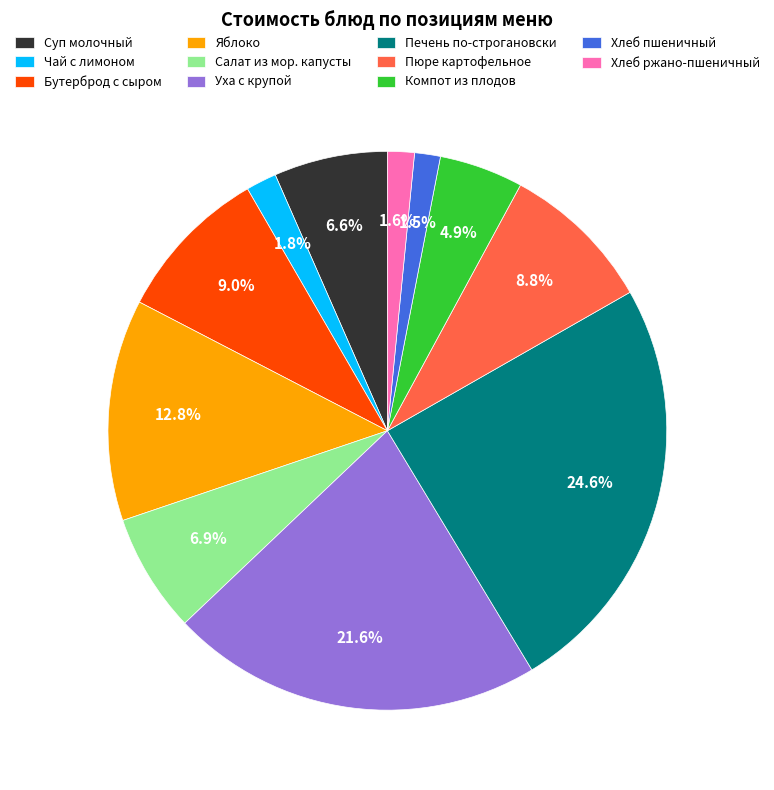

Between Хлеб пшеничный and Суп молочный, which is larger?

Суп молочный